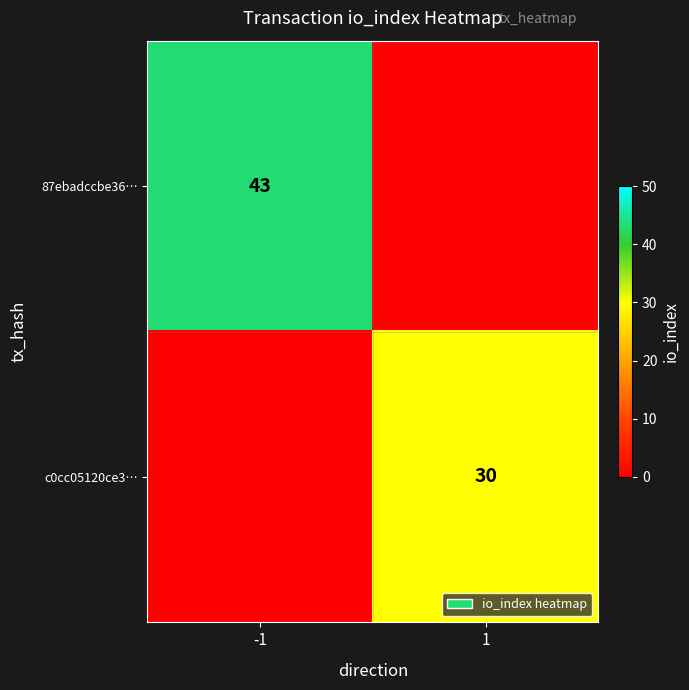

The value of 87ebadccbe36… at -1 is 43. True or false?

True